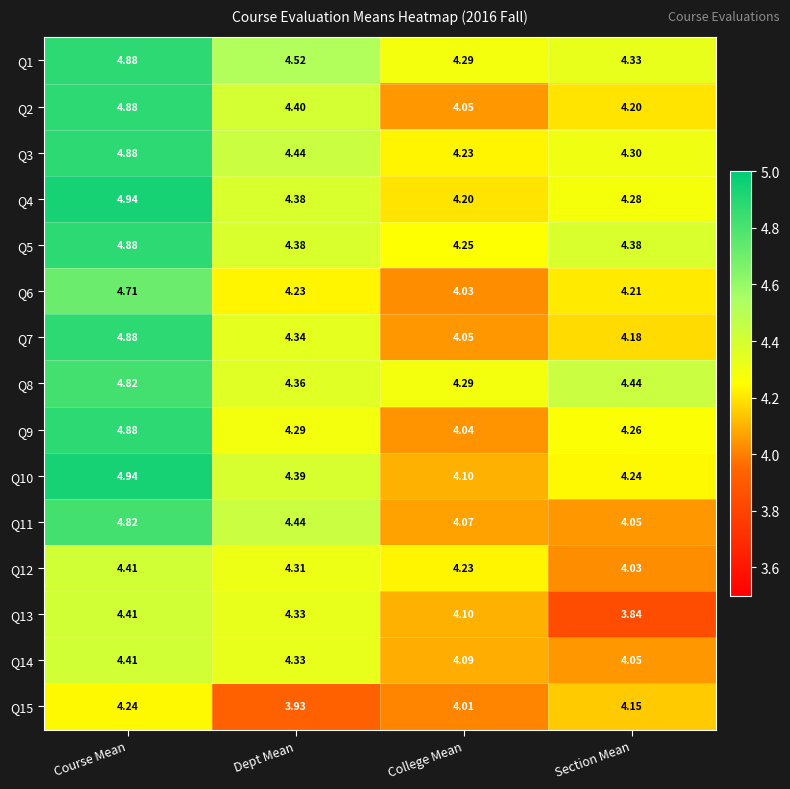

Is the value of Q2 at Dept Mean greater than the value of Q15 at Course Mean?

Yes